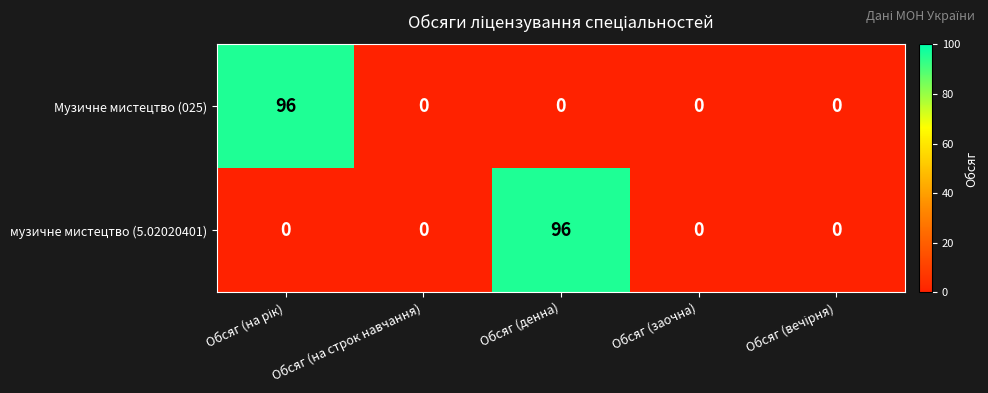

What is the difference between the музичне мистецтво (5.02020401) values at Обсяг (денна) and Обсяг (заочна)?

96